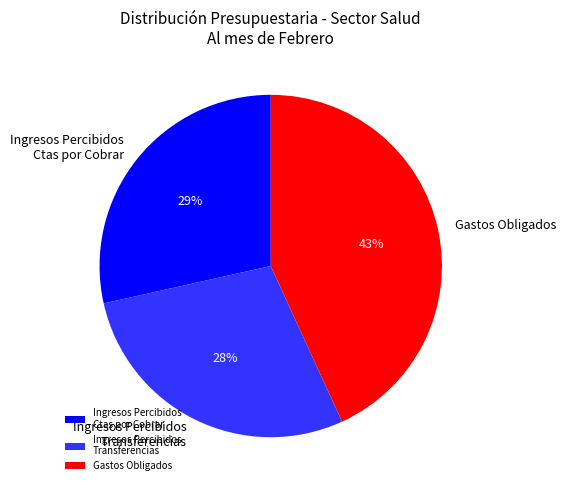

Approximately how many times larger is the value at Gastos Obligados compared to Ingresos Percibidos Transferencias?

1.5